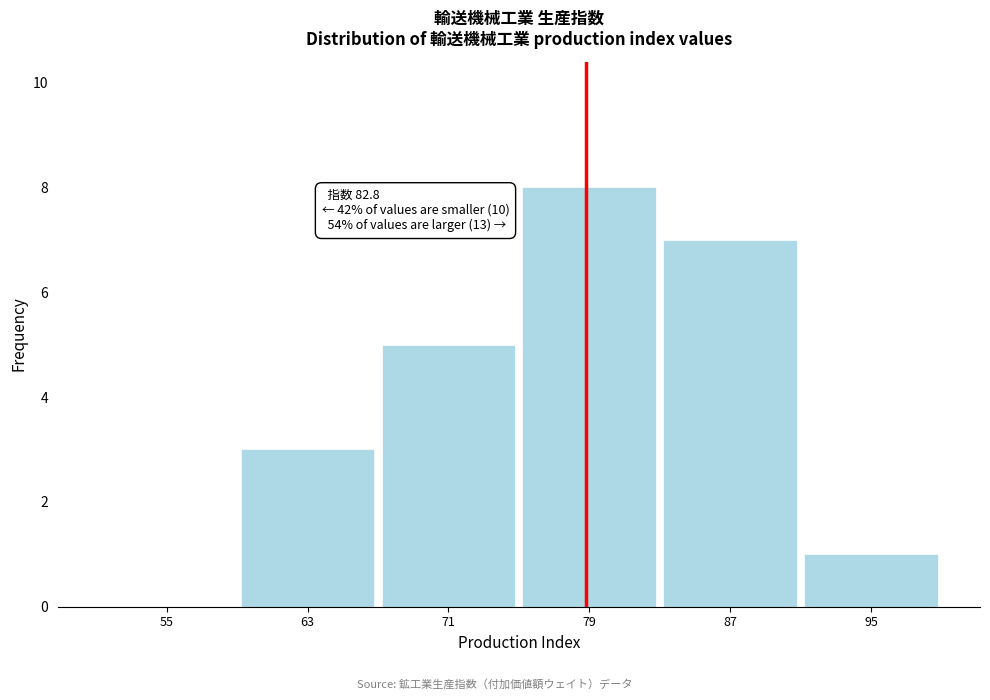

What is the approximate value at 63?

3